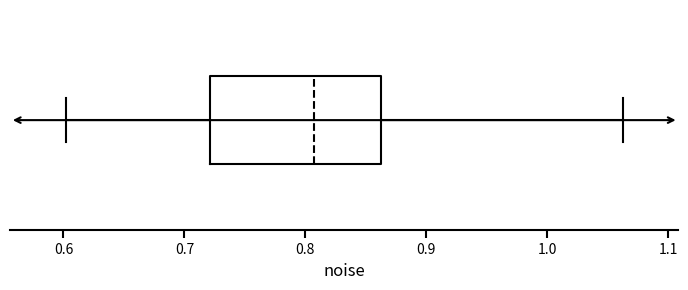

Where does the median line of the box sit on the x-axis? The values are not printed on the chart, so give them approximately, as read against the axis.

0.81